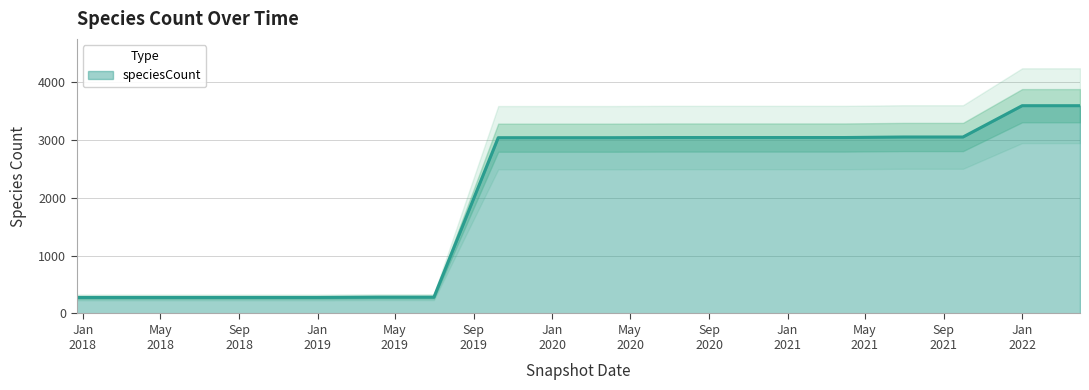

True or false: the data shows 3591 at 2022-04-01.

True